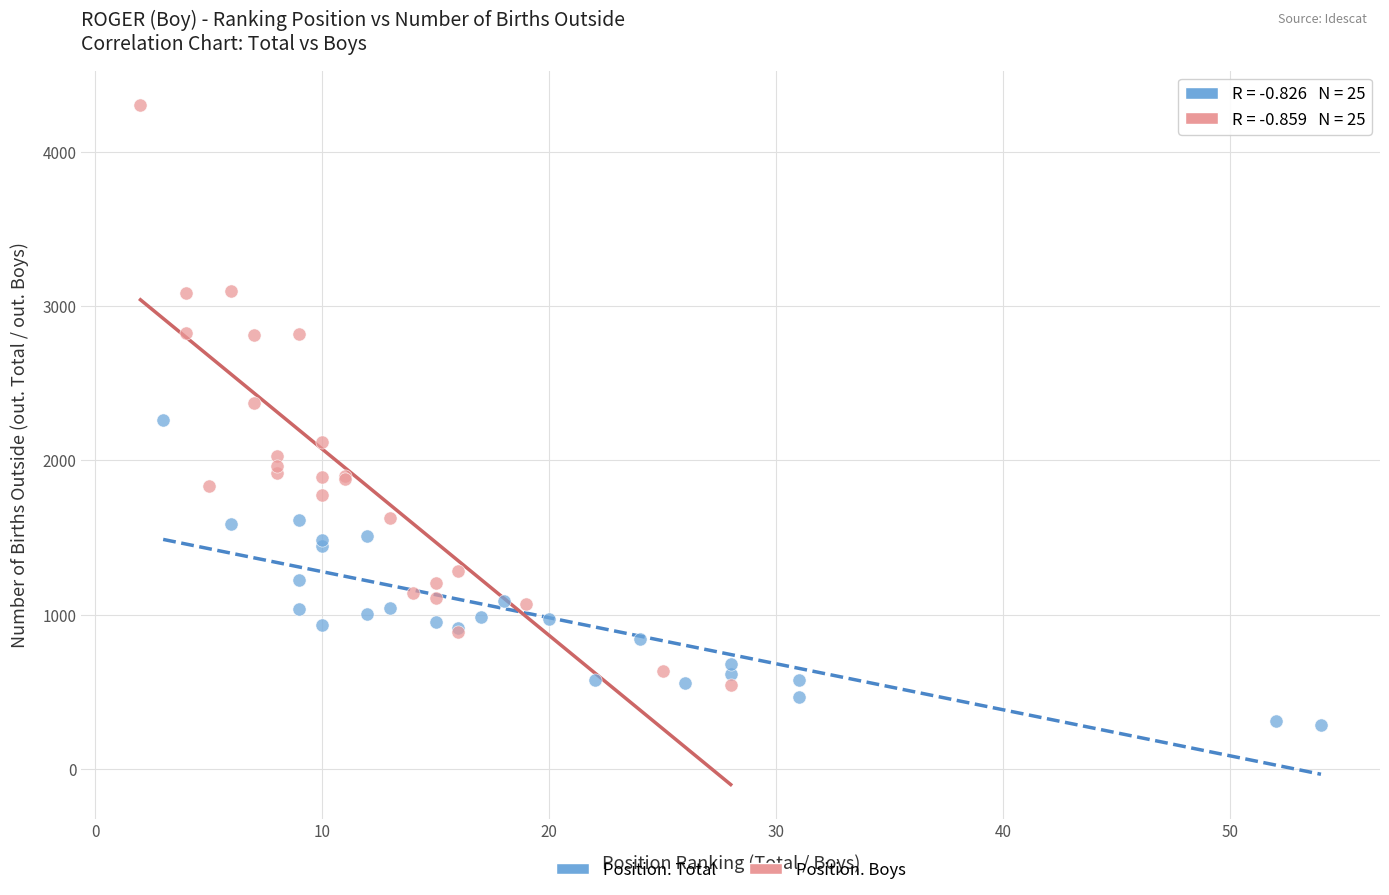

Which series reaches the minimum Y coordinate?

Position. Total